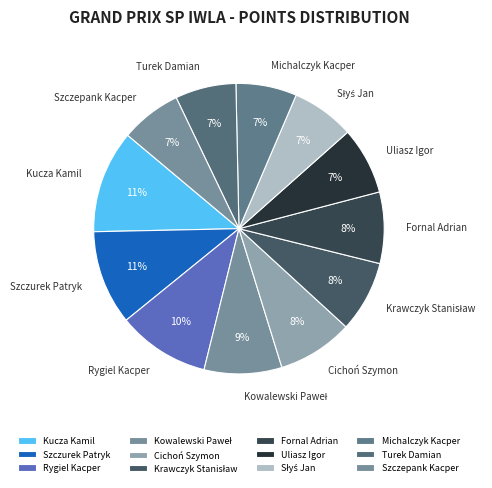

Between Michalczyk Kacper and Rygiel Kacper, which is larger?

Rygiel Kacper